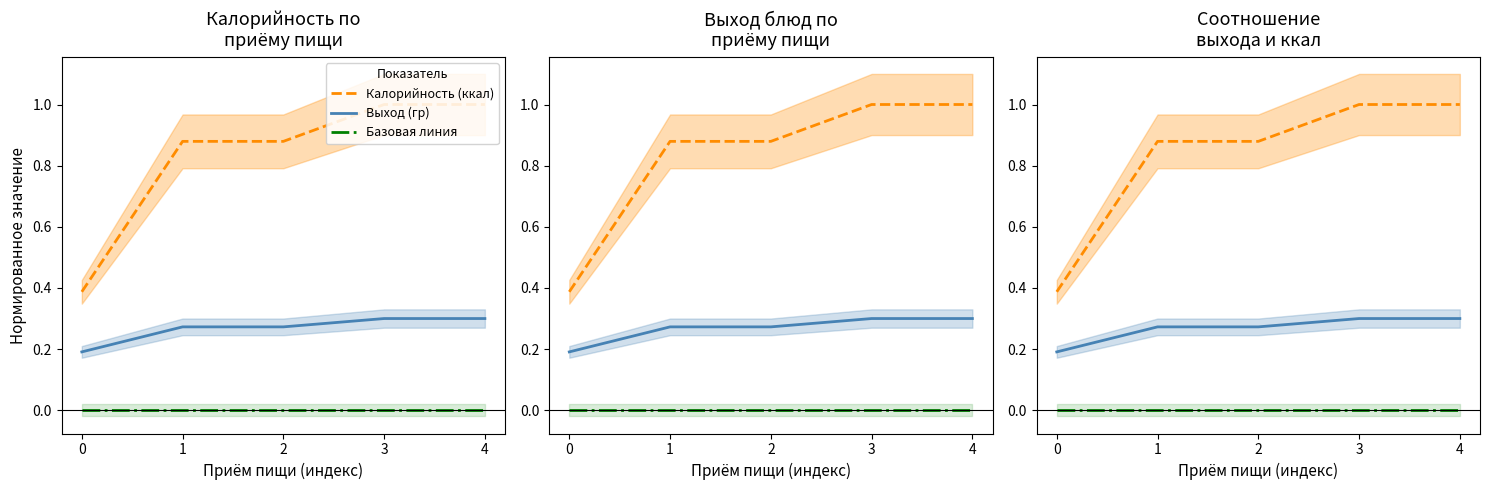

Rank the series by their maximum value, from highest to lowest.

Калорийность (ккал), Выход (гр), Базовая линия